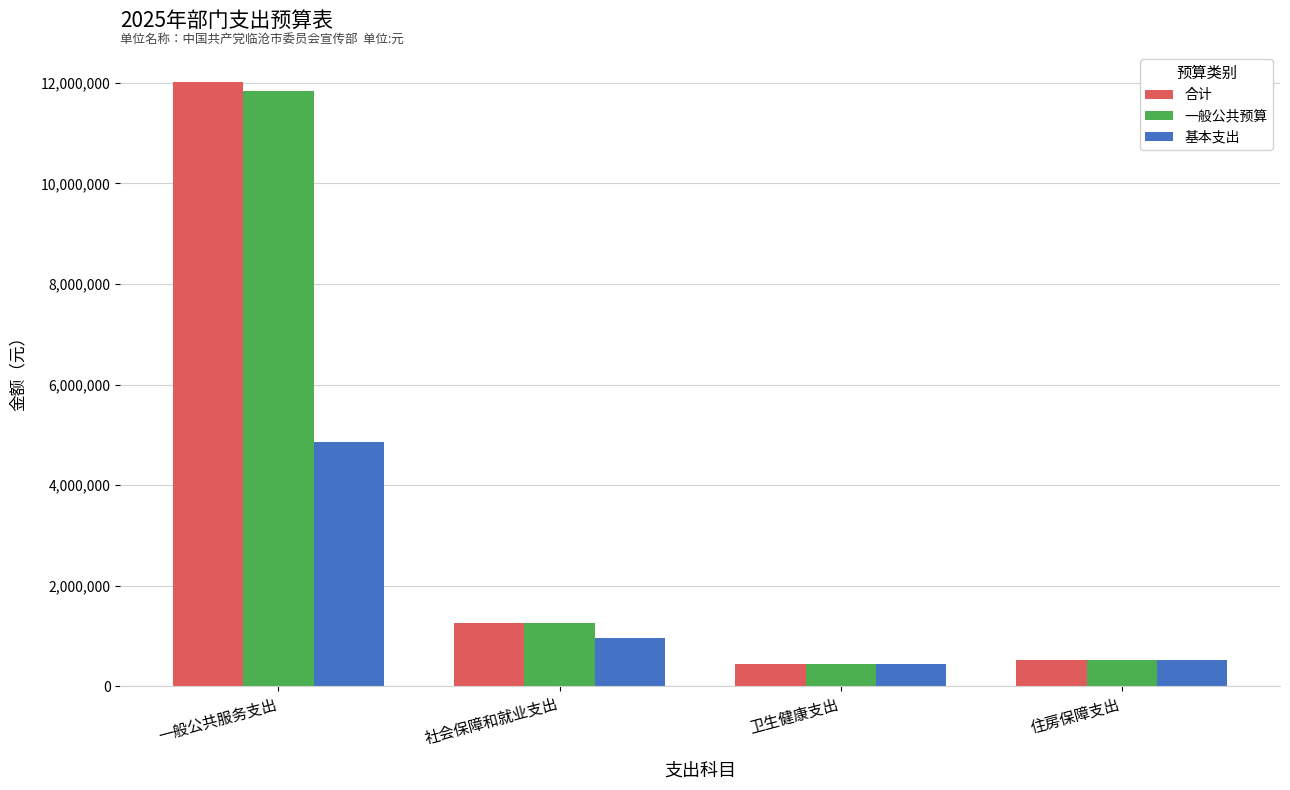

What is the maximum value shown in the chart?

12013439.6